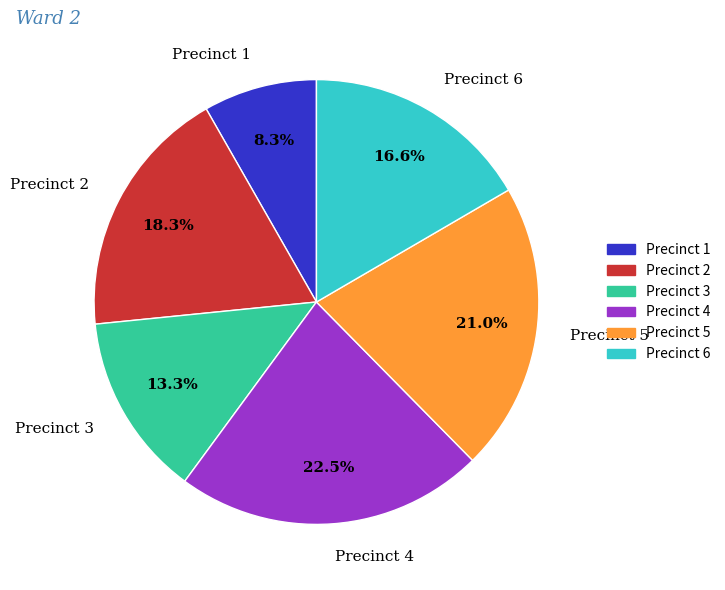

Is there a majority slice in this chart?

No